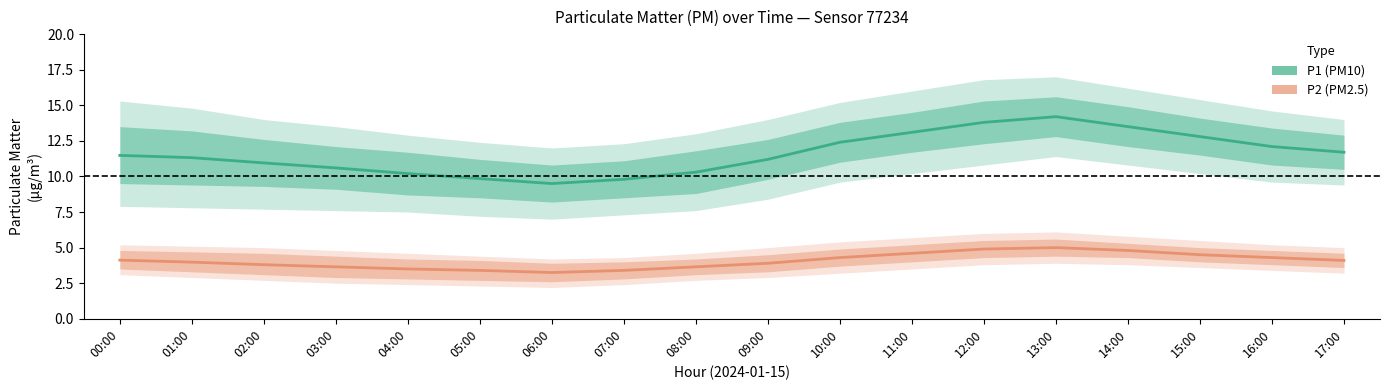

Reading left to right, what are all the values shown in this chart?

P1: 11.5	11.3	10.9	10.6	10.2	9.8	9.5	9.8	10.3	11.2	12.4	13.1	13.8	14.2	13.5	12.8	12.1	11.7
P2: 4.1	4.0	3.8	3.6	3.5	3.4	3.2	3.4	3.6	3.9	4.3	4.6	4.9	5.0	4.8	4.5	4.3	4.1